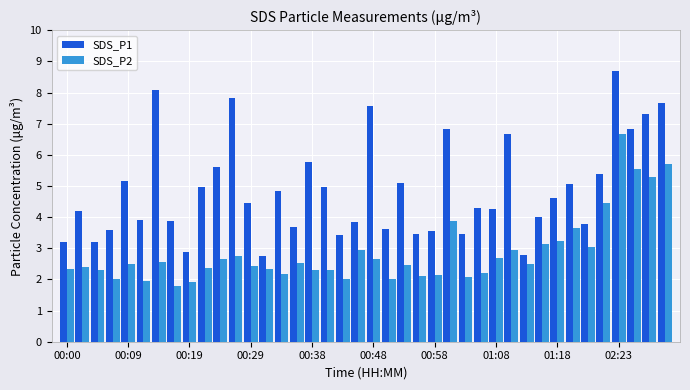

What is the smallest value displayed?

1.8